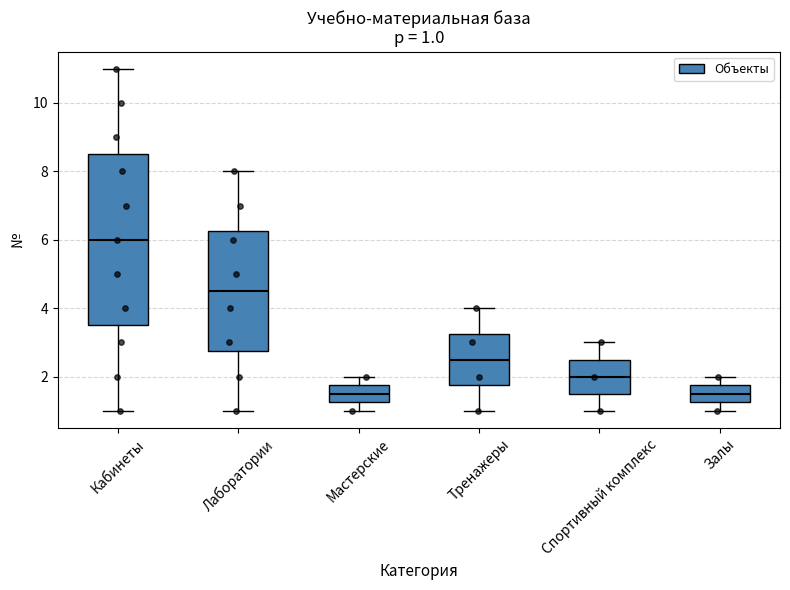

Which box is the tallest, from its lower edge to its upper edge?

Кабинеты